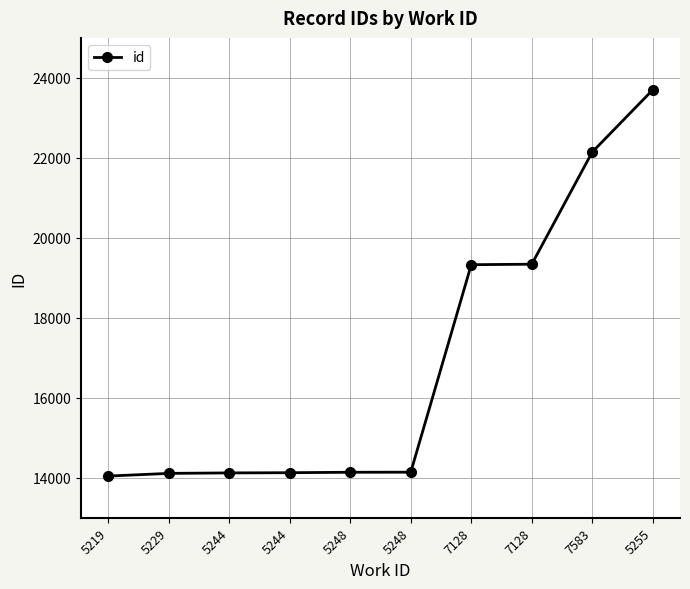

What is the sum of all values?

169189